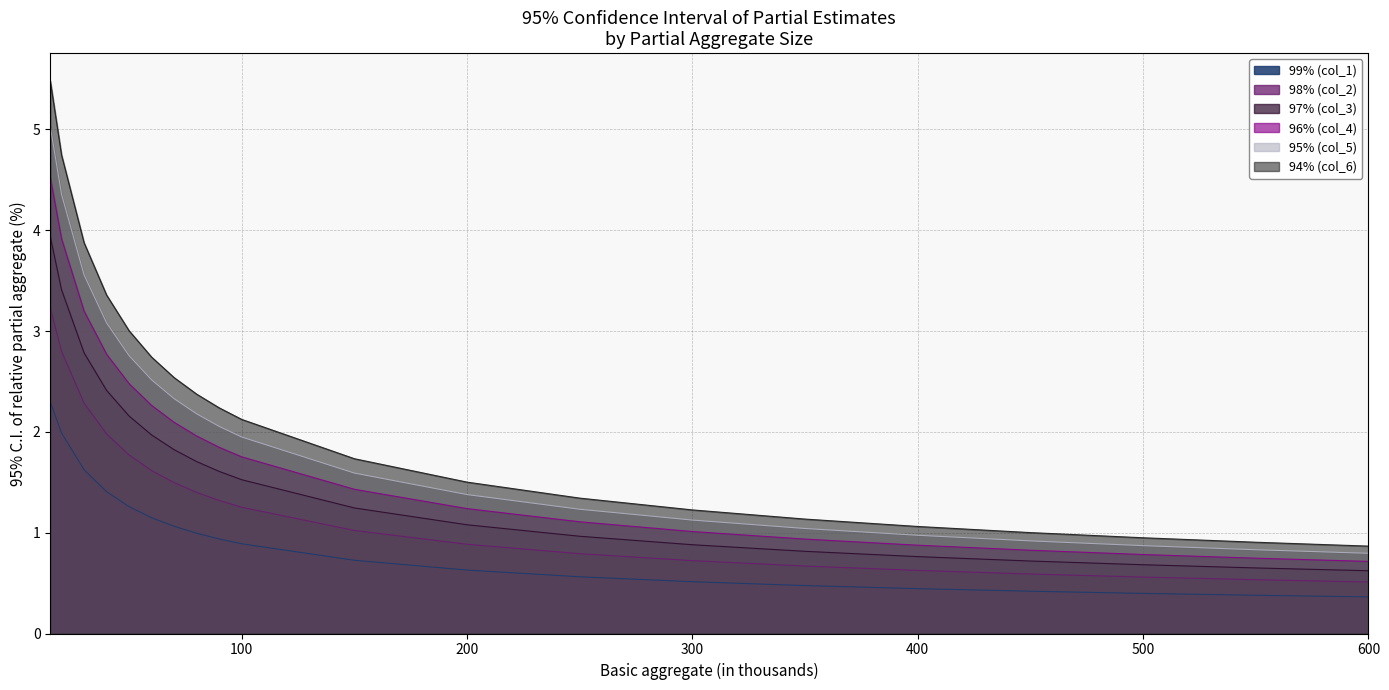

True or false: 97% (col_3) has more than 0 interior local peaks.

False